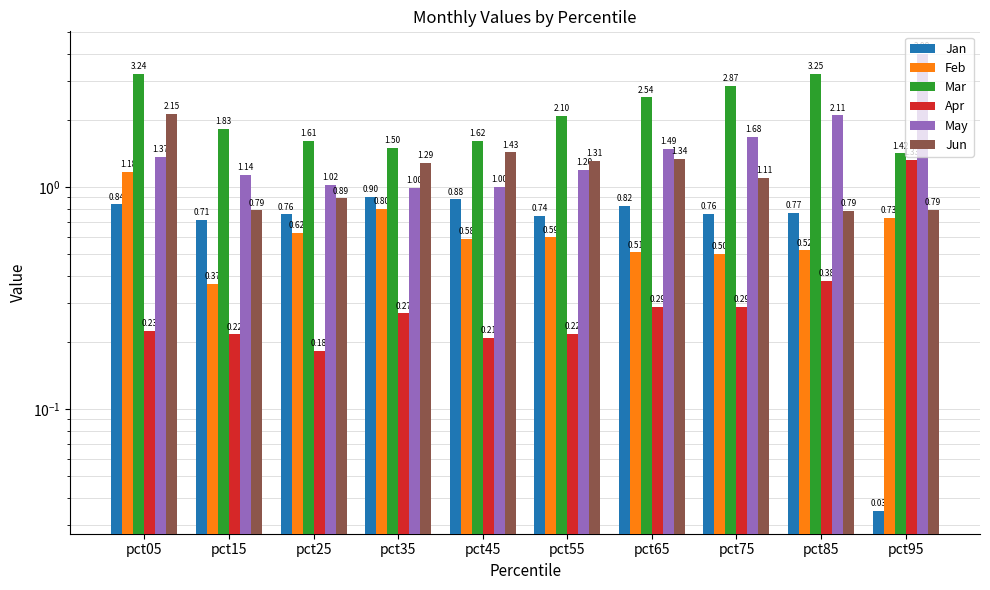

Count the number of categories in the chart.

10